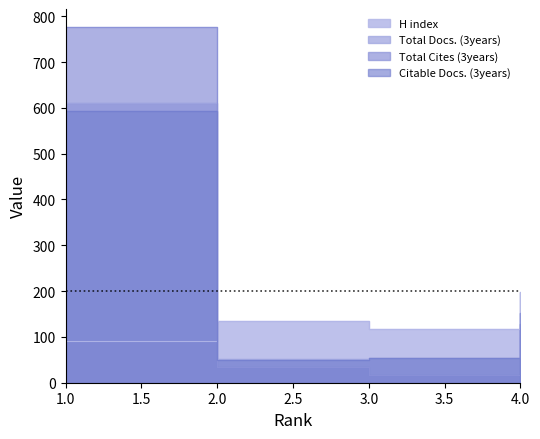

At which category does Total Cites (3years) reach its first local valley?

3